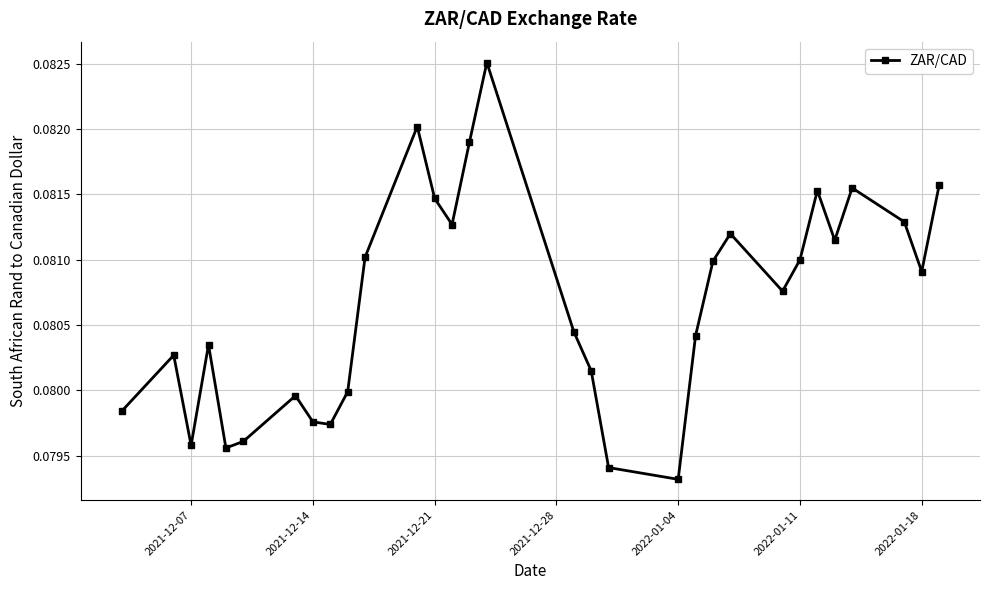

What is the sum of all values?

2.5